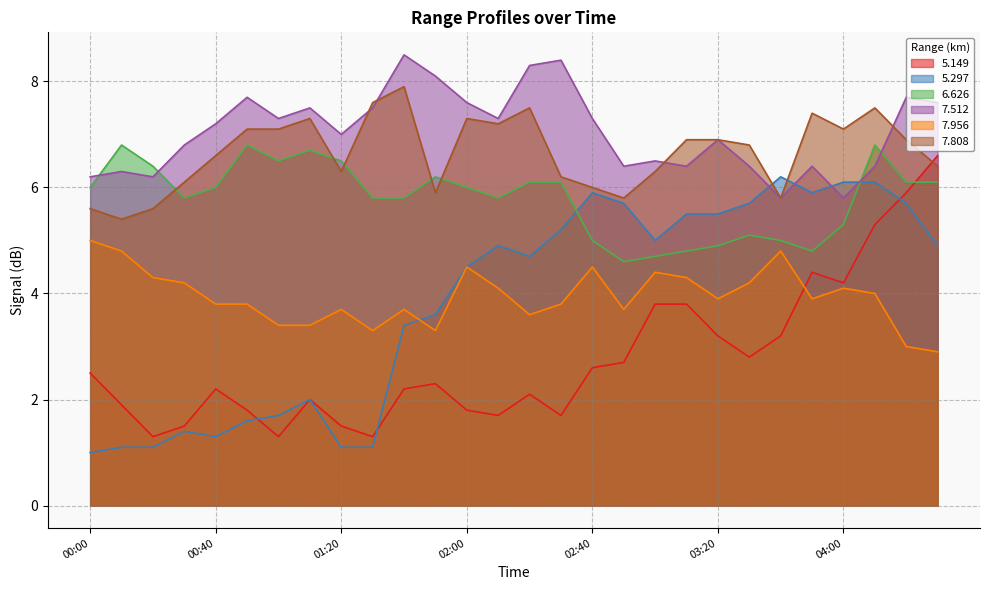

What is the spread (max minus min) of values at 02:40?

4.7